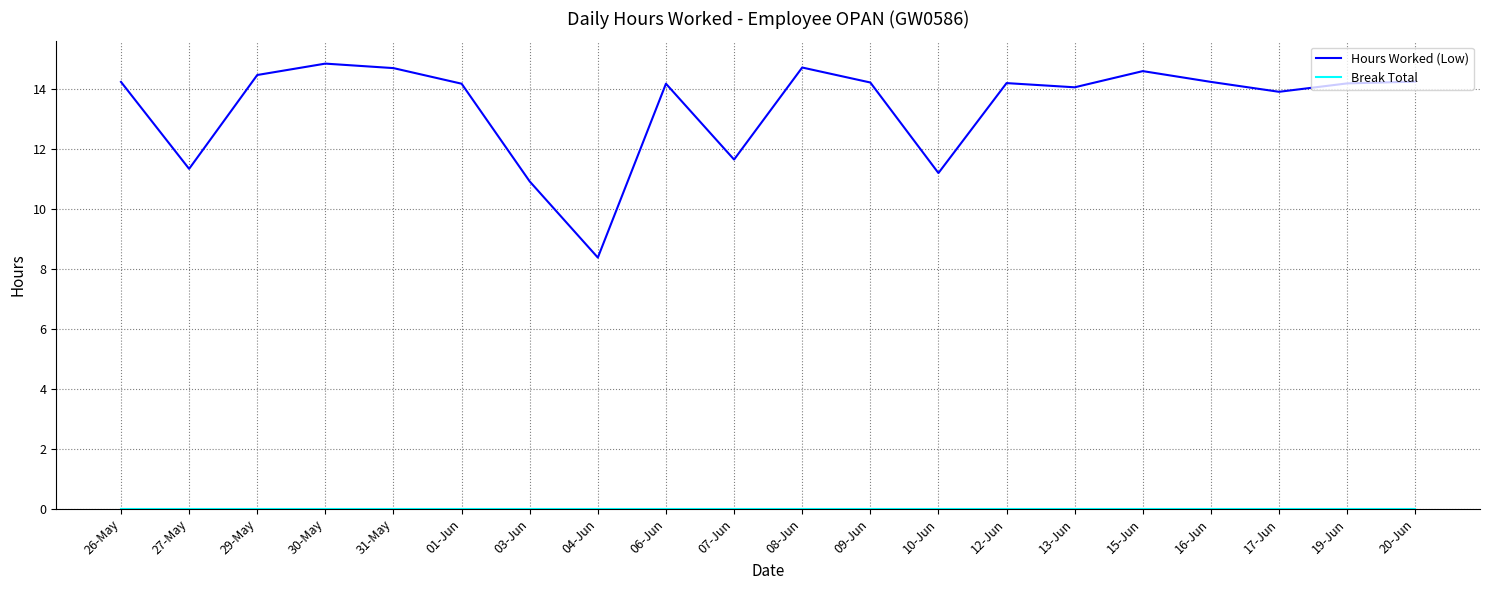

Does the chart have visible grid lines?

Yes